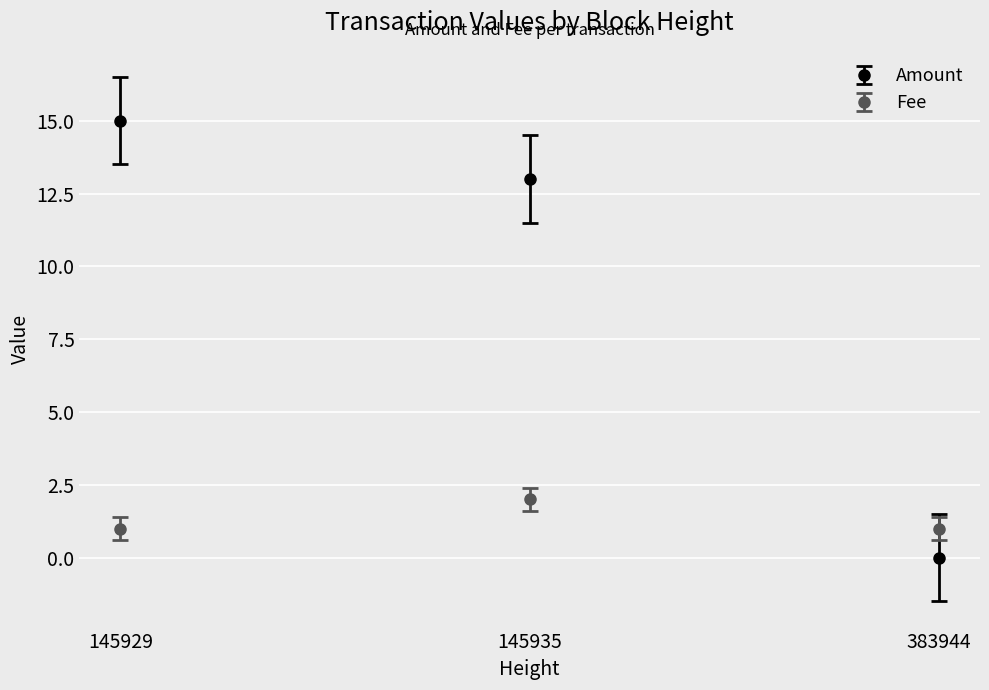

List the series in order of their overall mean, lowest first.

Fee, Amount